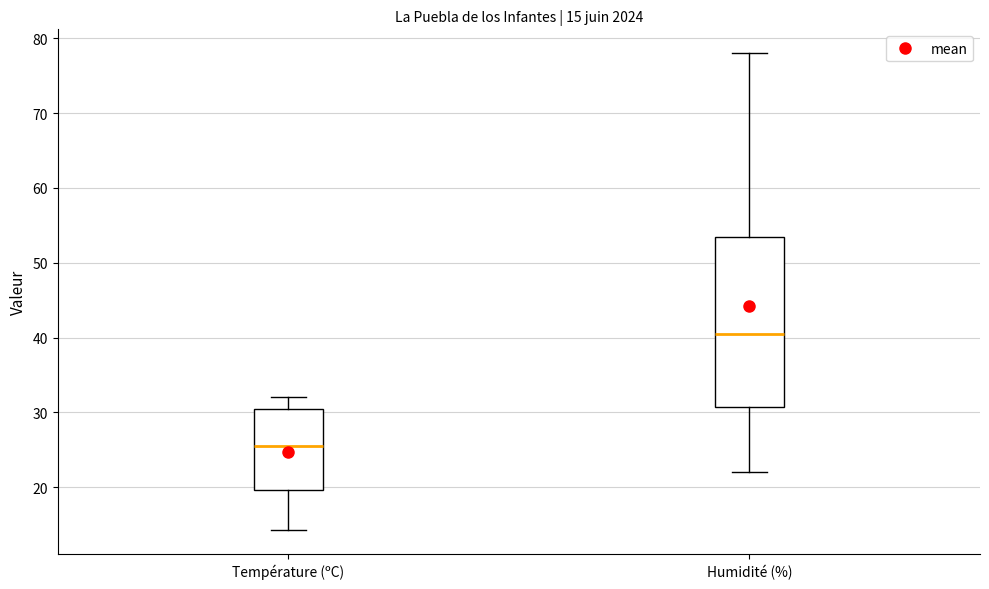

Which box is the tallest, from its lower edge to its upper edge?

Humidité (%)